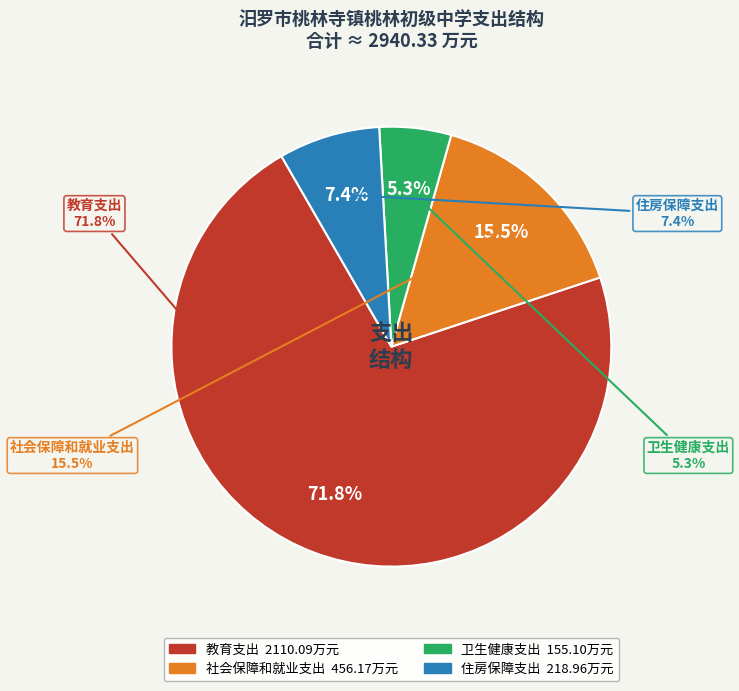

What percentage is the 社会保障和就业支出 slice, to the nearest percent?

16%